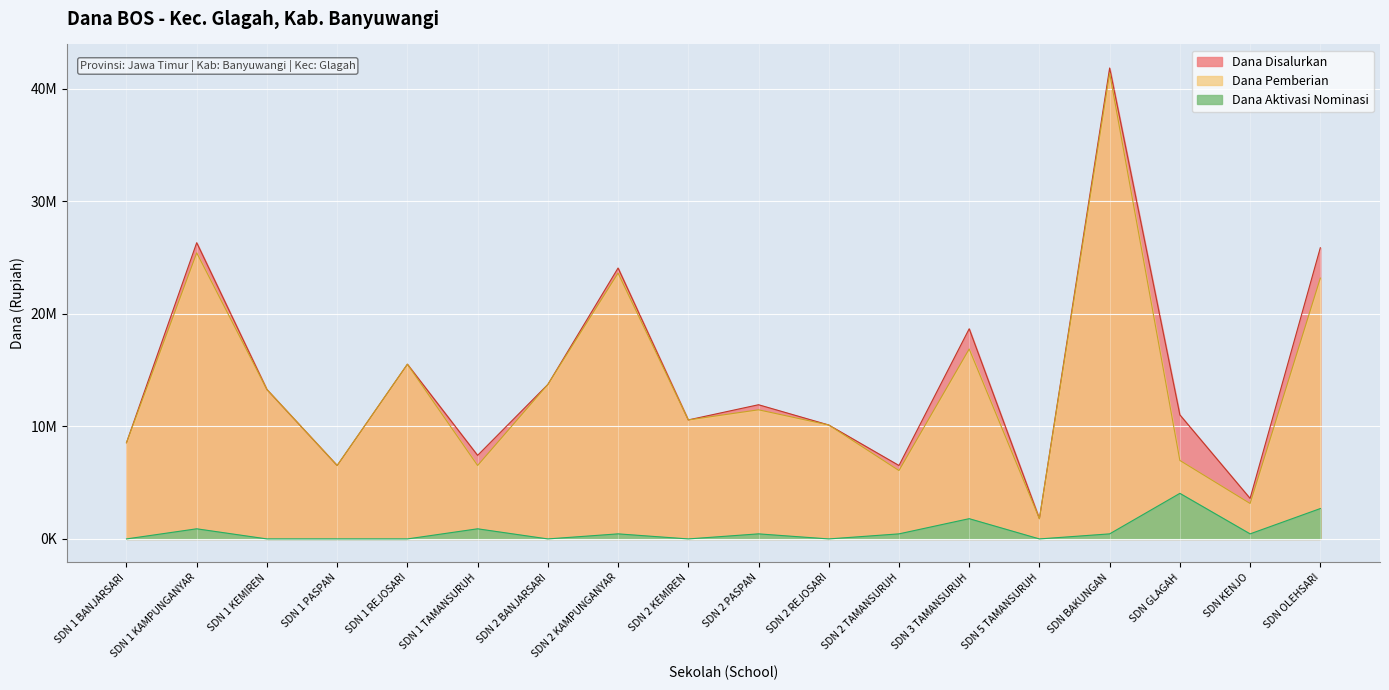

Reading right to left, extract all data points from this chart.

Dana Disalurkan: 25875000	3600000	11025000	41850000	1800000	18675000	6525000	10125000	11925000	10575000	24075000	13725000	7425000	15525000	6525000	13275000	26325000	8550000
Dana Pemberian: 23175000	3150000	6975000	41400000	1800000	16875000	6075000	10125000	11475000	10575000	23625000	13725000	6525000	15525000	6525000	13275000	25425000	8550000
Dana Aktivasi Nominasi: 2700000	450000	4050000	450000	0	1800000	450000	0	450000	0	450000	0	900000	0	0	0	900000	0